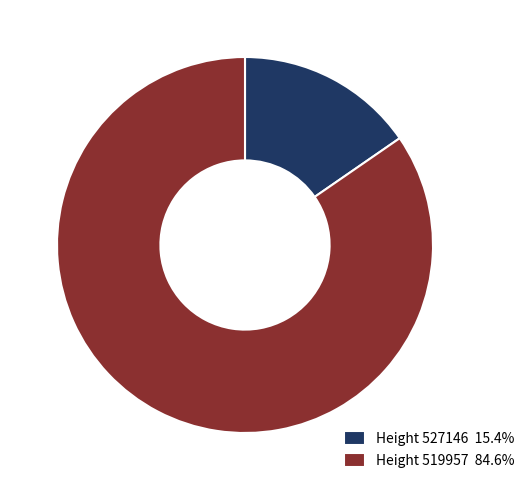

Is there a majority slice in this chart?

Yes